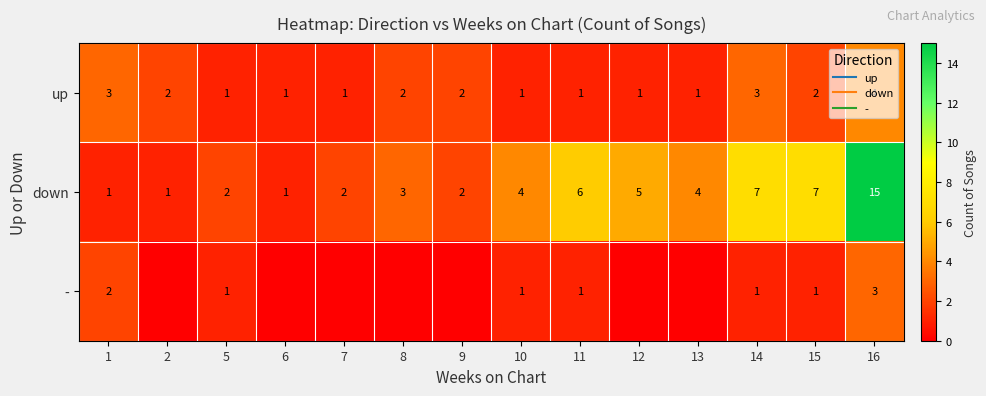

The value of up at 5 is 1. True or false?

True